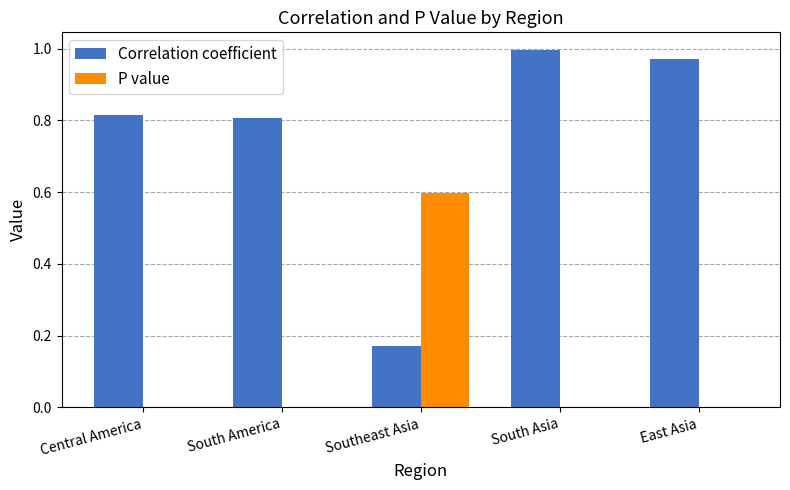

Is it true that P value equals 0.0 at South America?

True